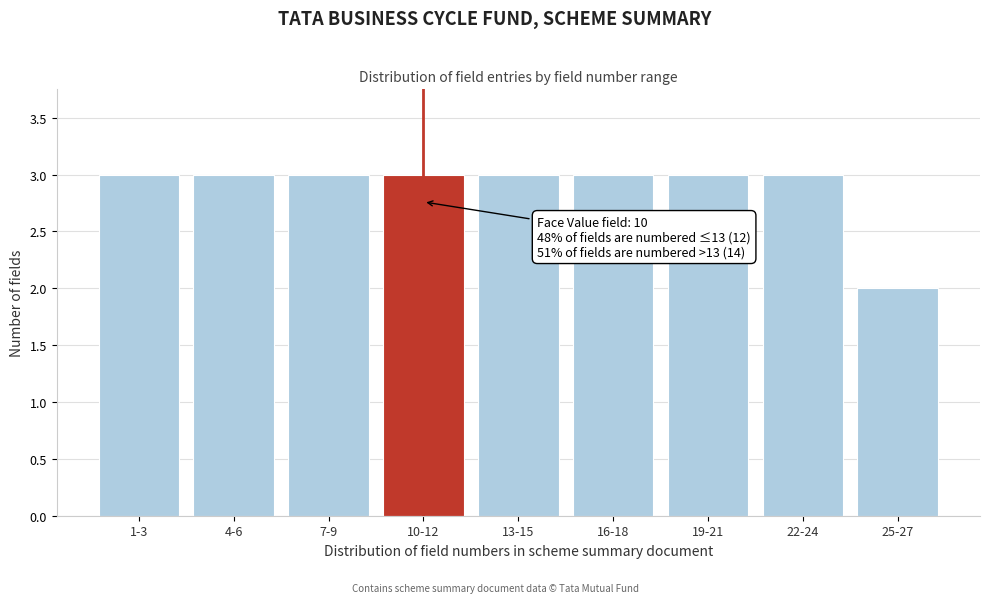

Reading right to left, what are all the values shown in this chart?

25-27=2	22-24=3	19-21=3	16-18=3	13-15=3	10-12=3	7-9=3	4-6=3	1-3=3